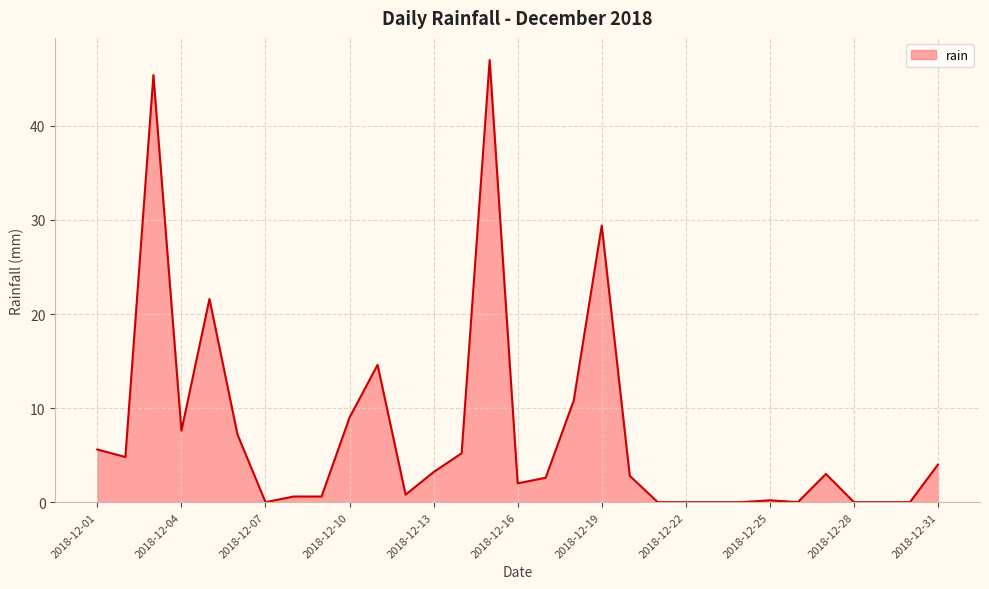

What is the difference between the maximum and minimum values?

47.0